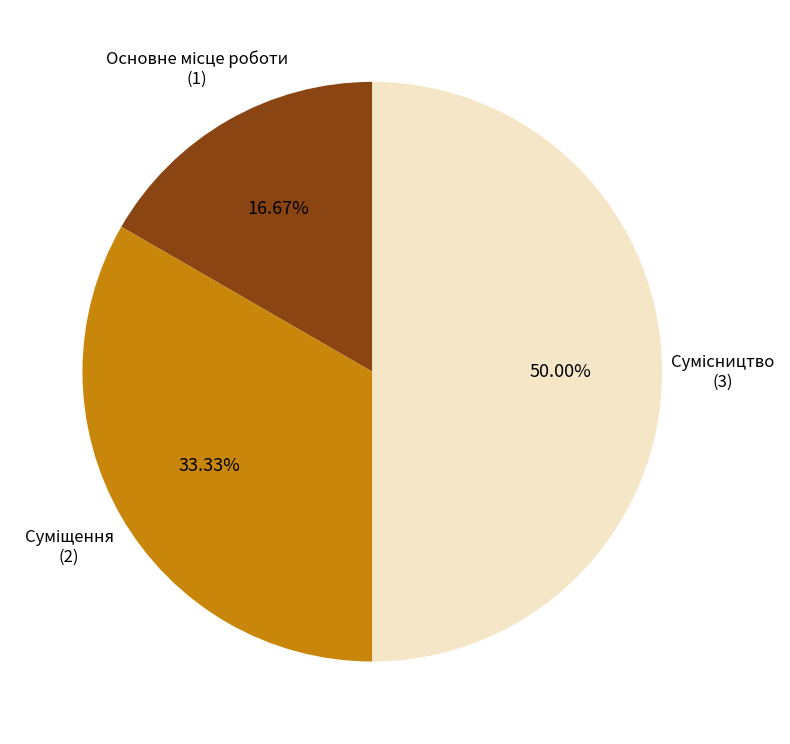

How many segments does this pie chart have?

3